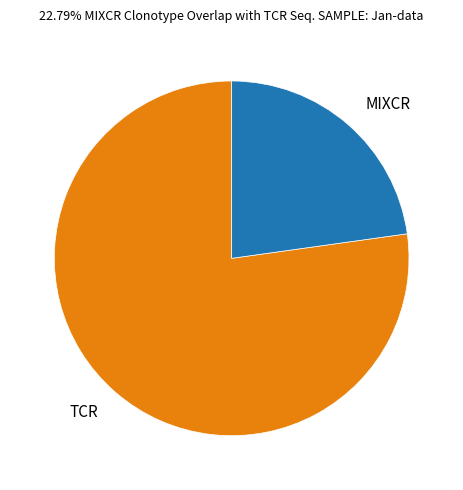

Is the sum of MIXCR and TCR greater than half?

Yes